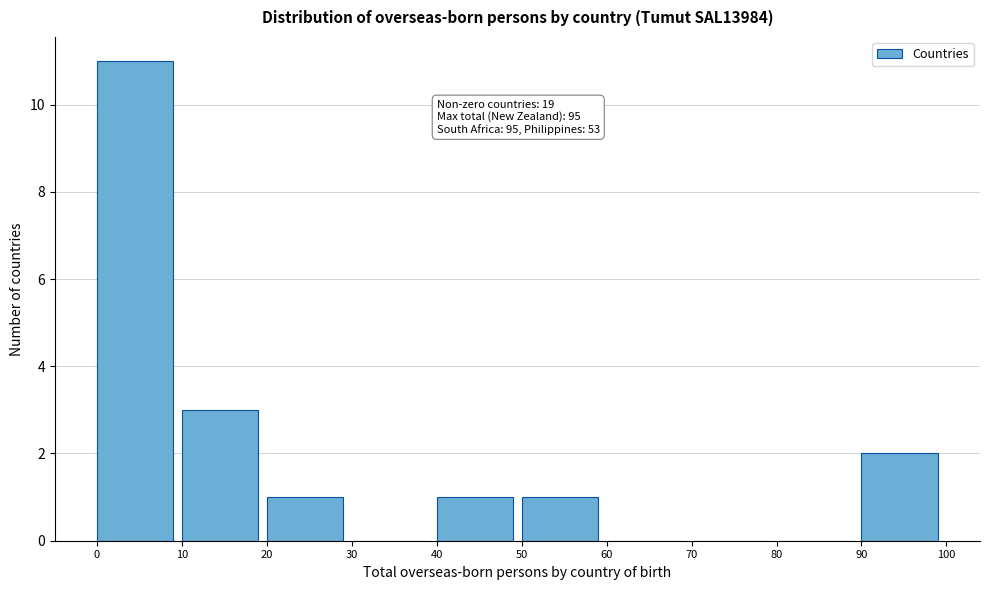

Over which range of the x-axis is the bar tallest?

0 to 10